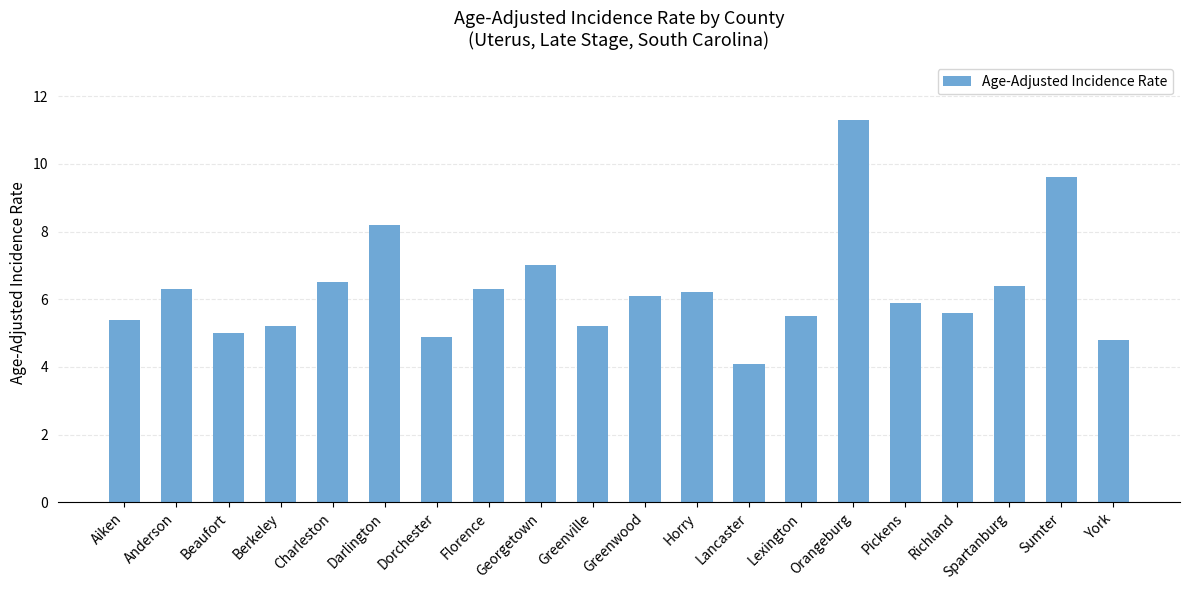

What is the difference between the values at Sumter and Greenville?

4.4